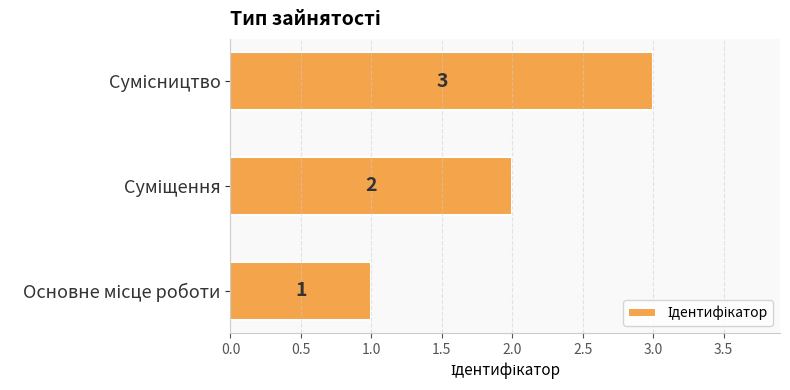

What is the maximum value shown in the chart?

3